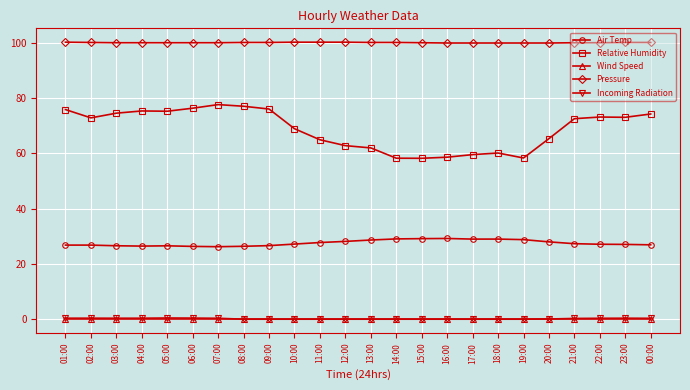

Which series has the largest total across all categories?

Pressure